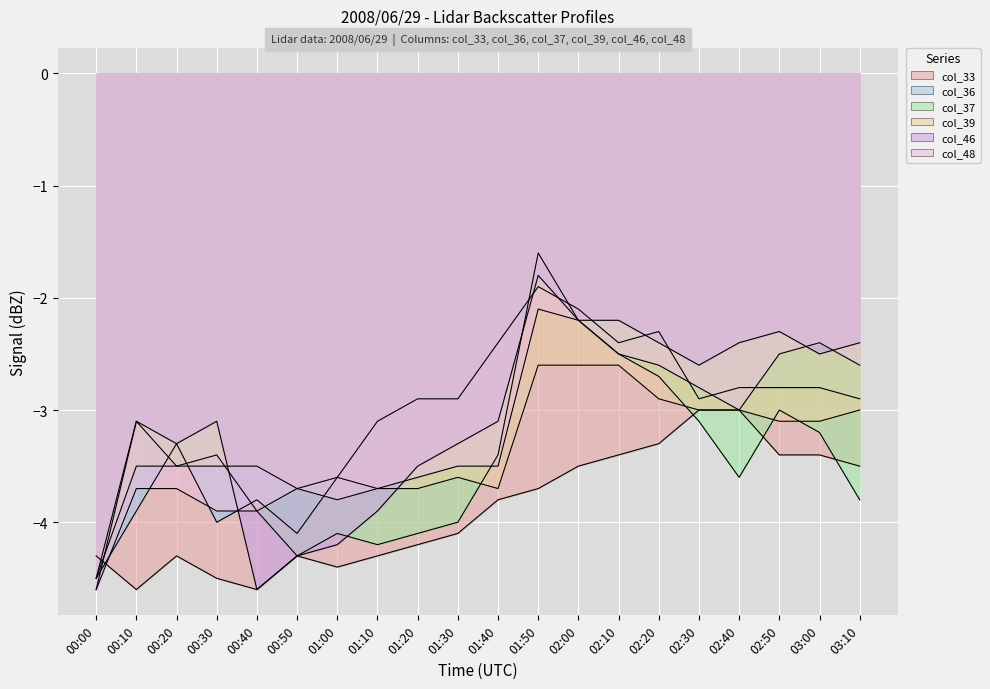

What is the difference between the second highest and minimum values in the col_36 series?

2.4